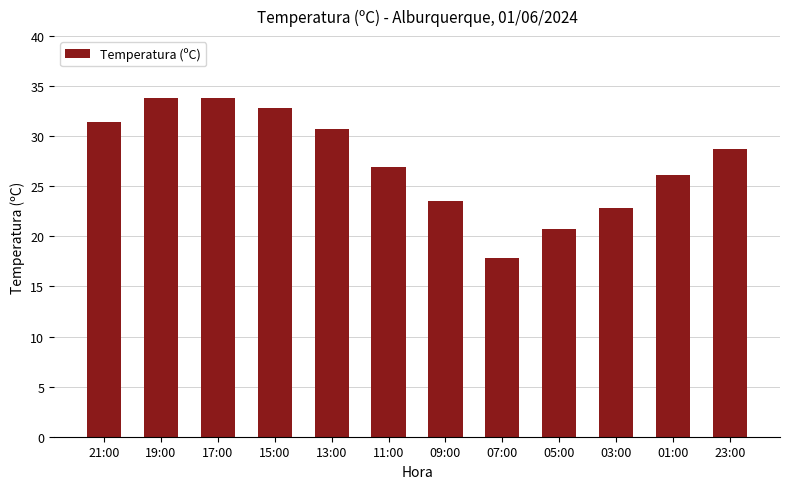

How many bars are there in total?

12